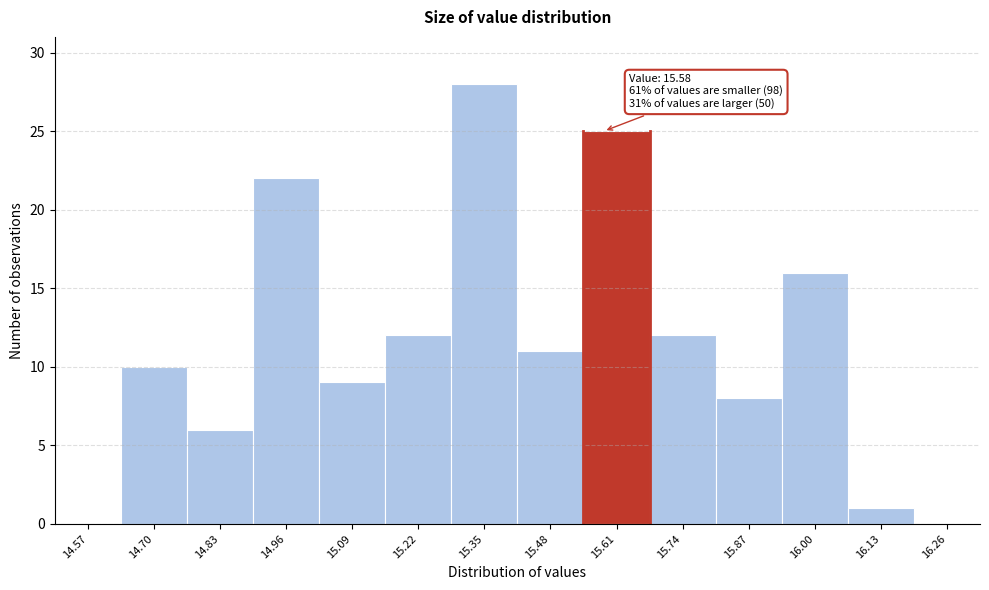

Which range on the x-axis has the tallest bar?

15.28 to 15.41